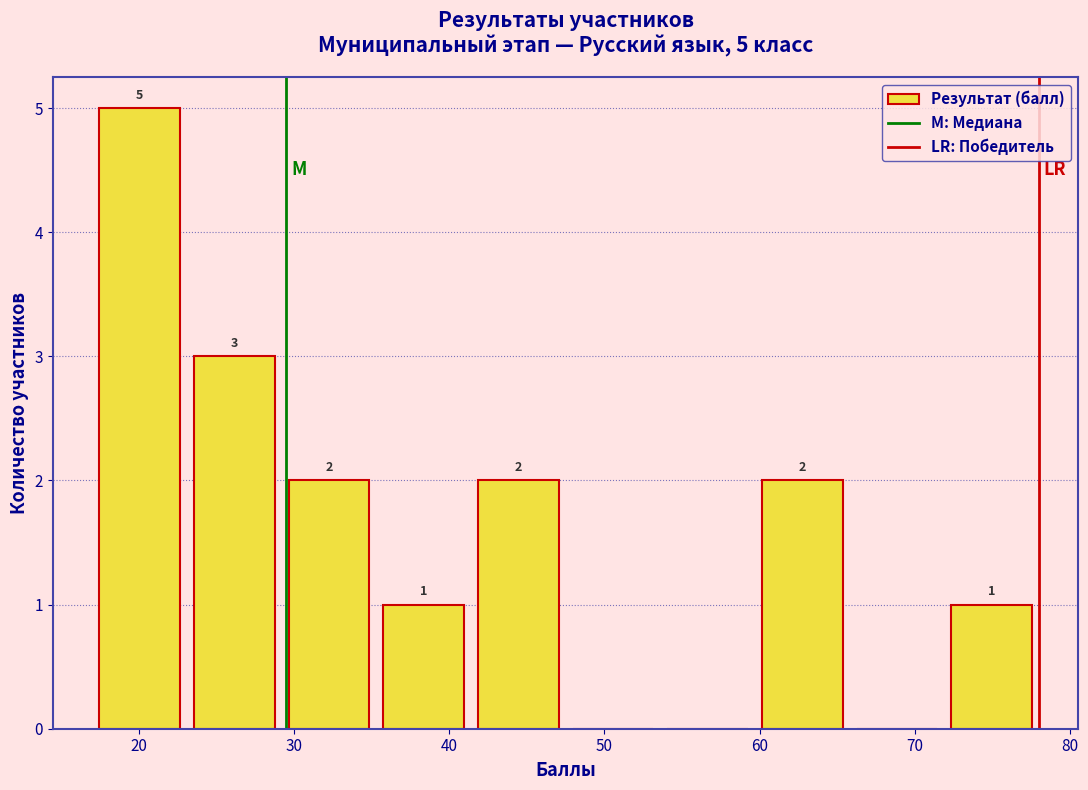

Over which range of the x-axis is the bar tallest?

17.0 to 23.1